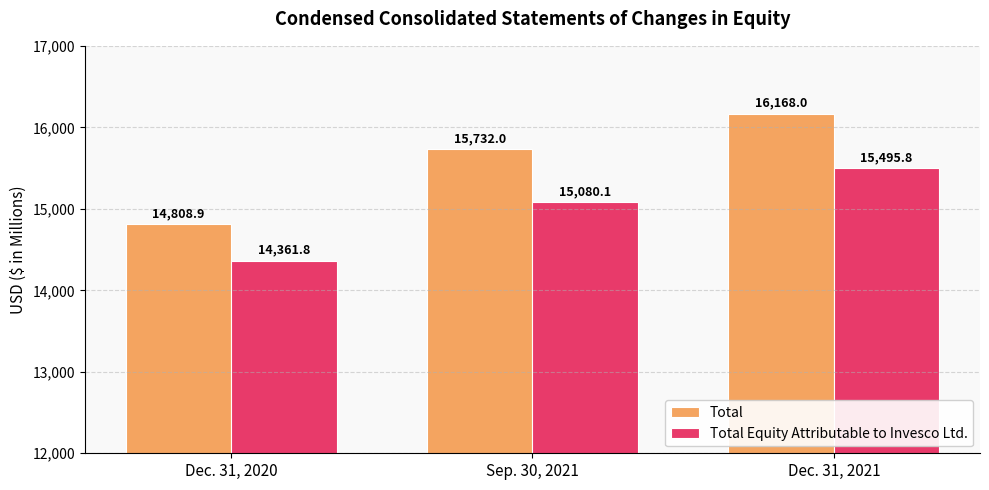

Rank the series by their average value, from lowest to highest.

Total Equity Attributable to Invesco Ltd., Total